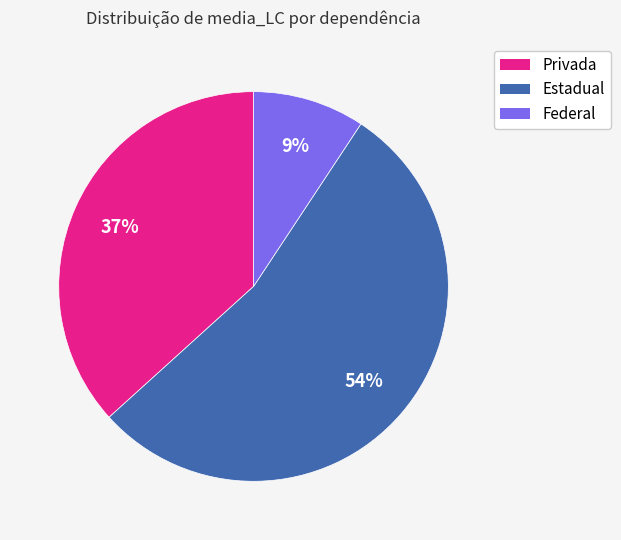

Between Estadual and Privada, which is larger?

Estadual